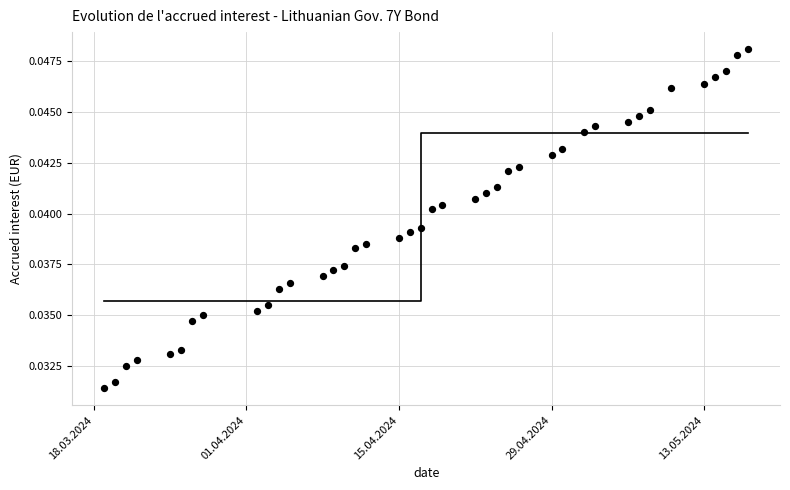

What is the range of X values (max minus min)?

59.0